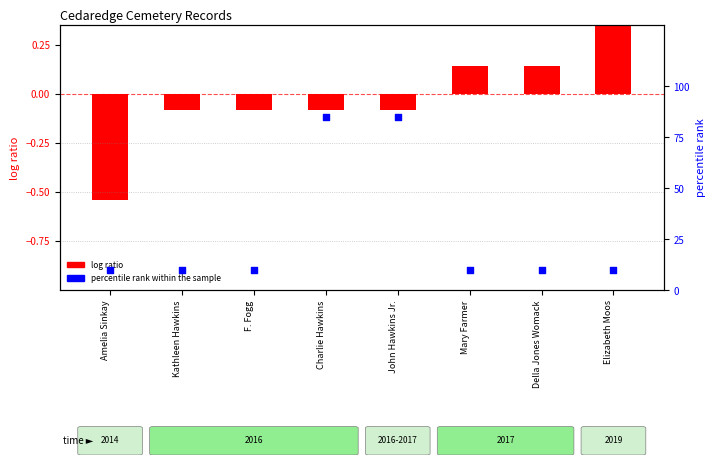

What is the total value across all series at Amelia Sinkay?

9.5